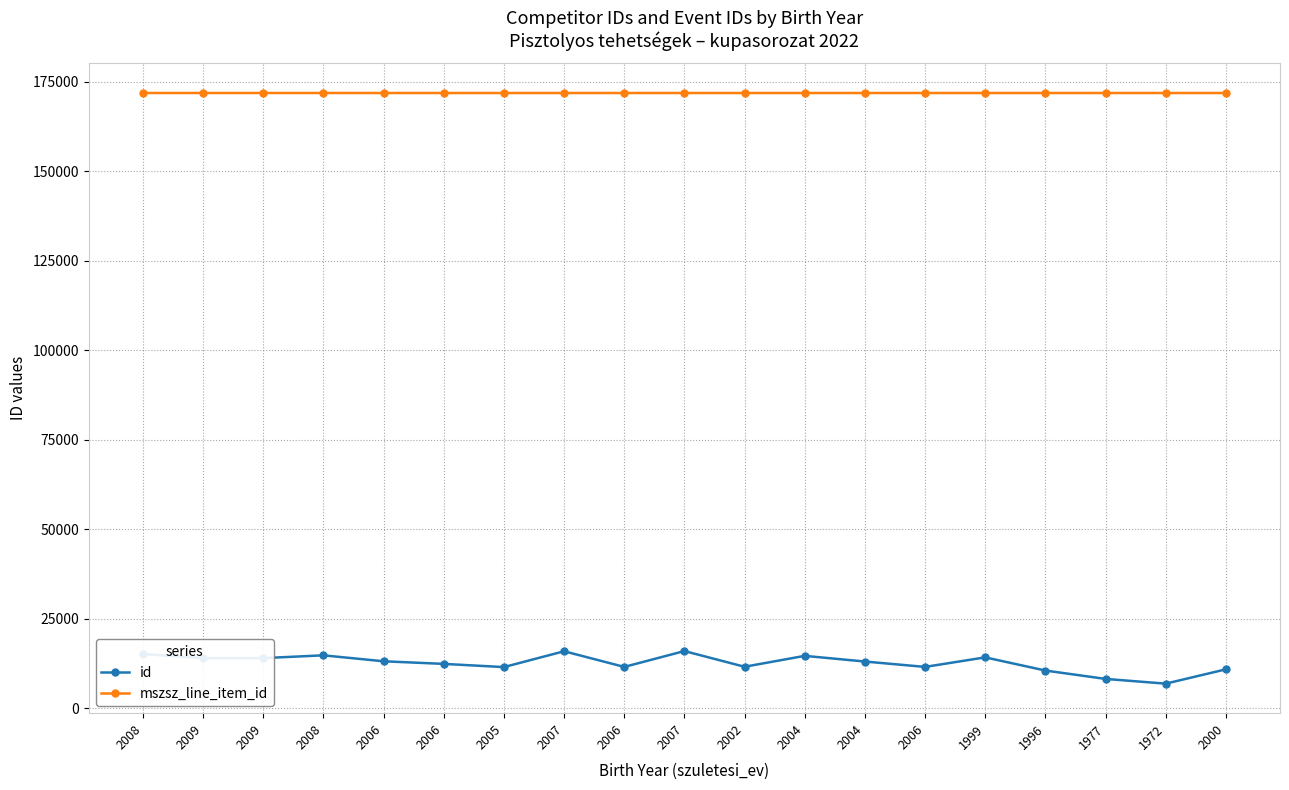

Count the number of categories in the chart.

19